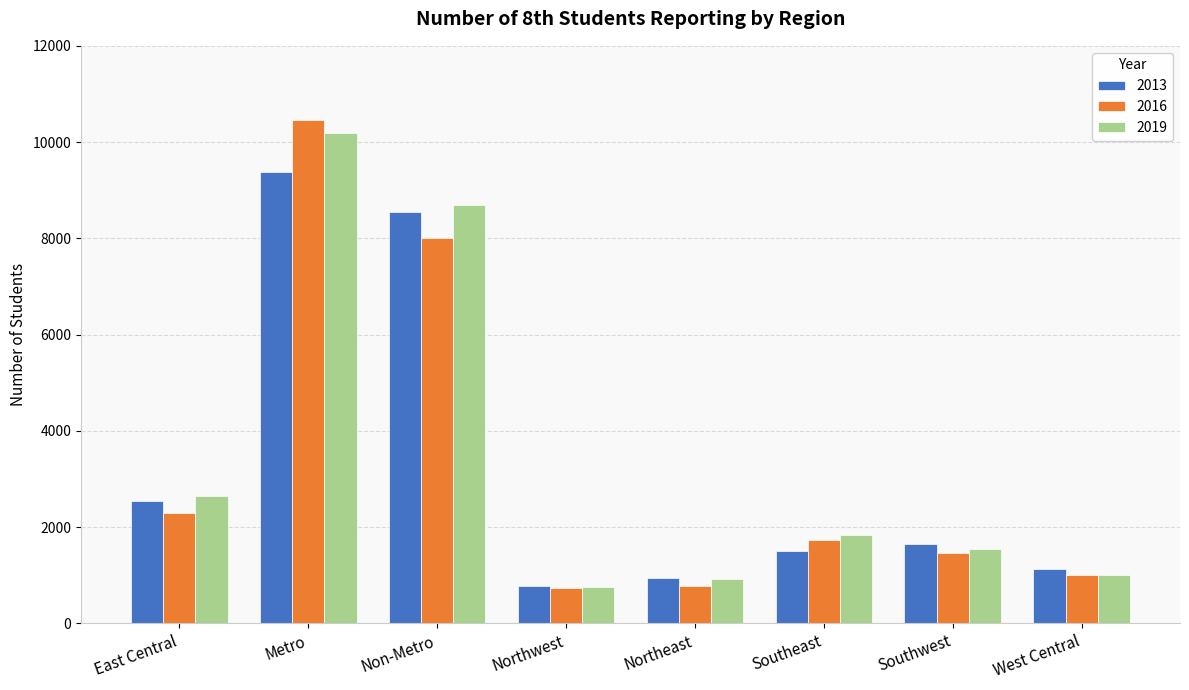

The 2016 series shows 1467 at Southwest. True or false?

True